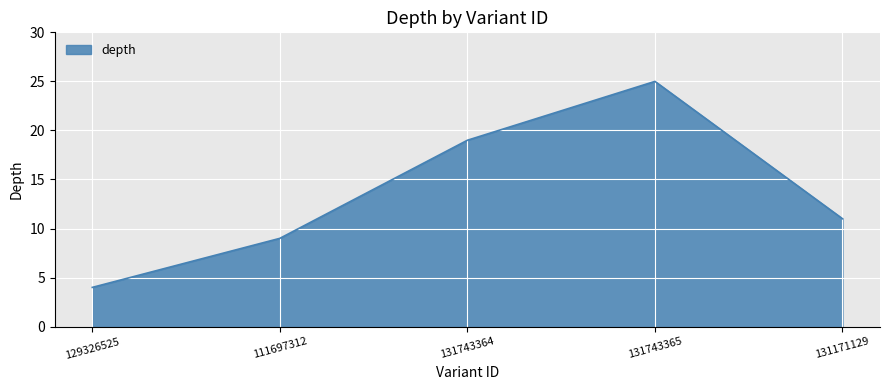

How many values are below 11?

2